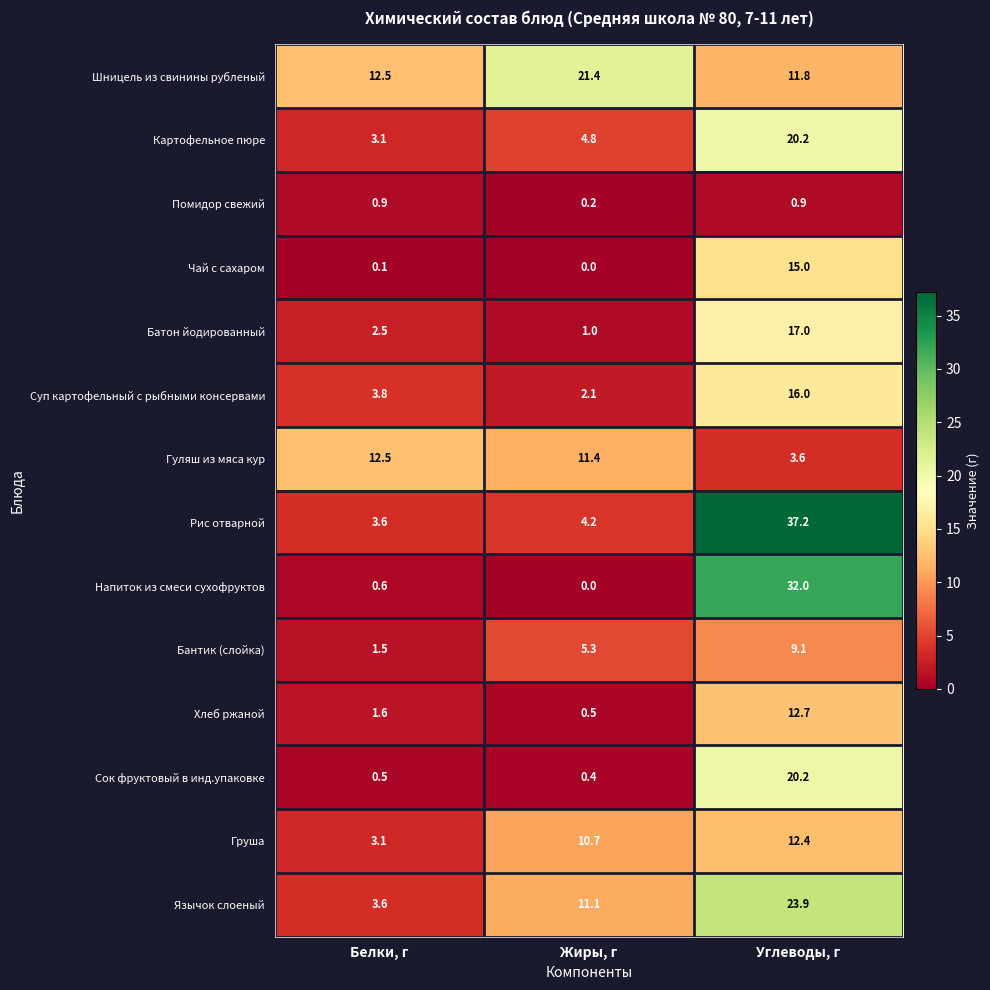

How many data points in Груша are less than 10?

1